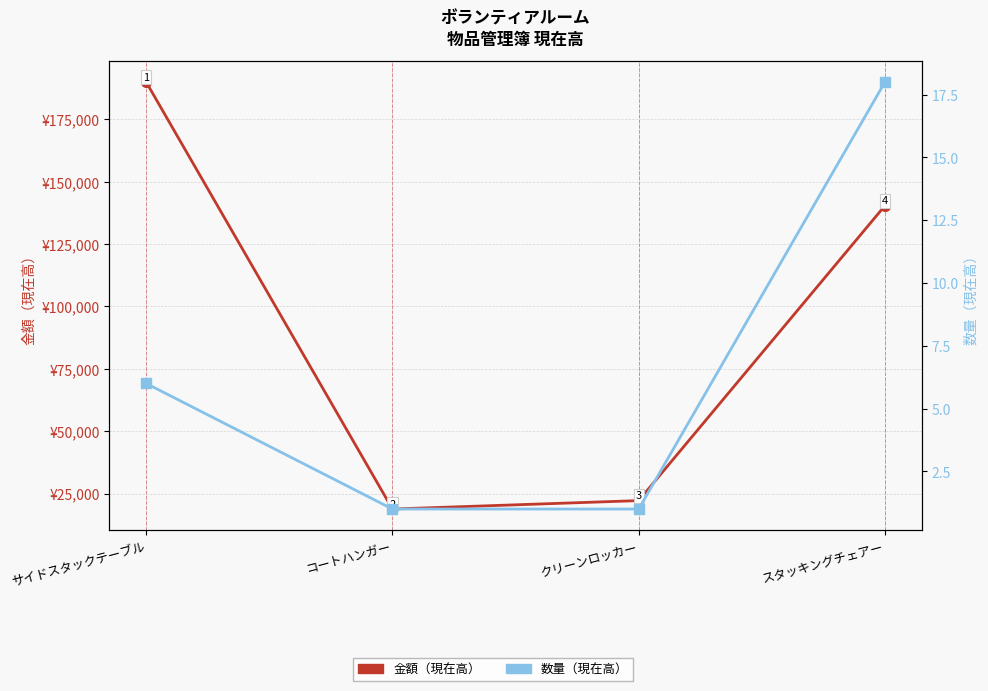

How many values in the 数量（現在高） series are below 6?

2